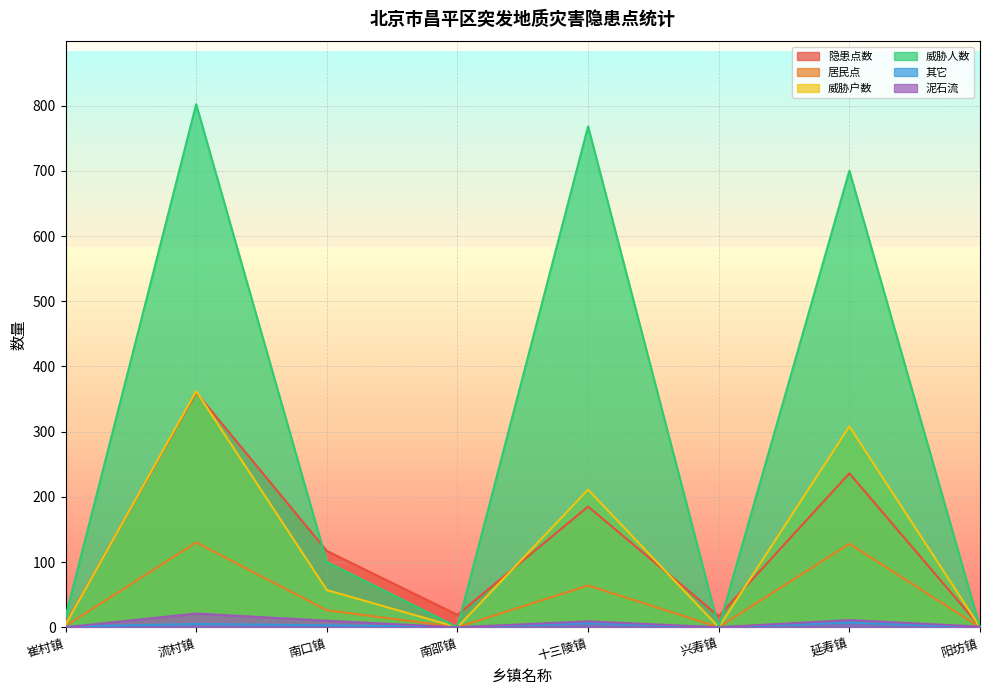

What is the approximate value of 隐患点数 at 十三陵镇, to the nearest 50?

200